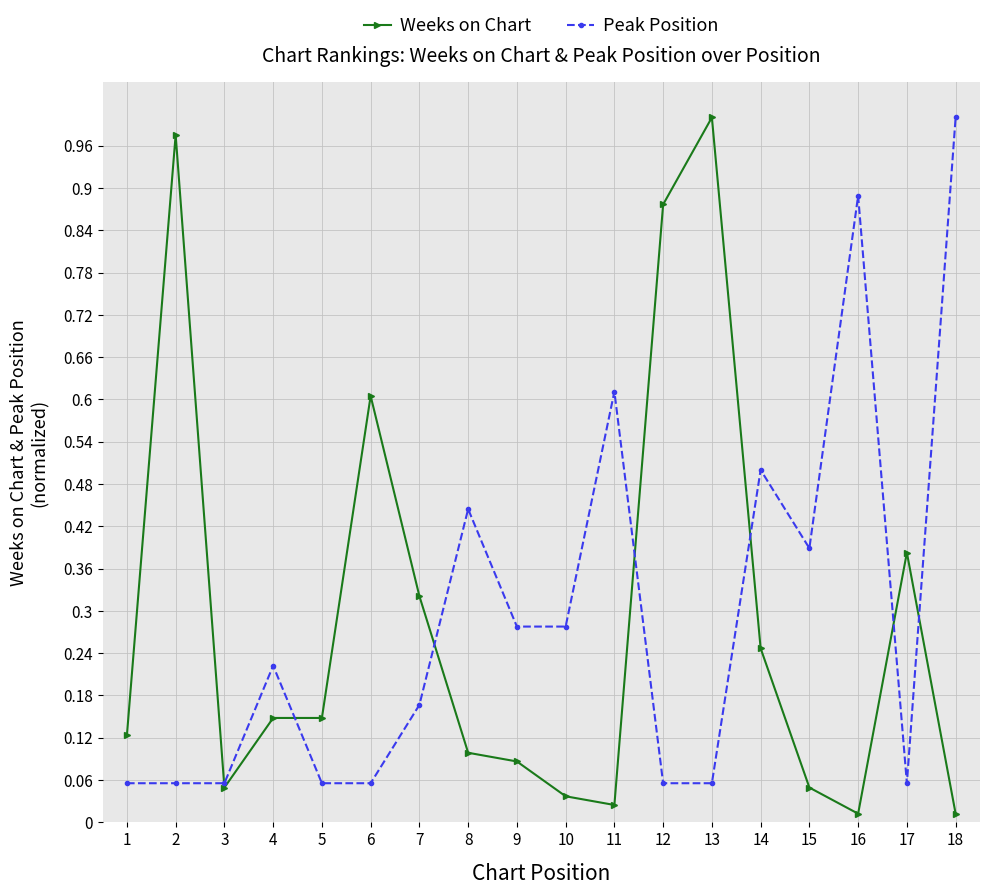

At which label does Weeks on Chart reach its peak?

13